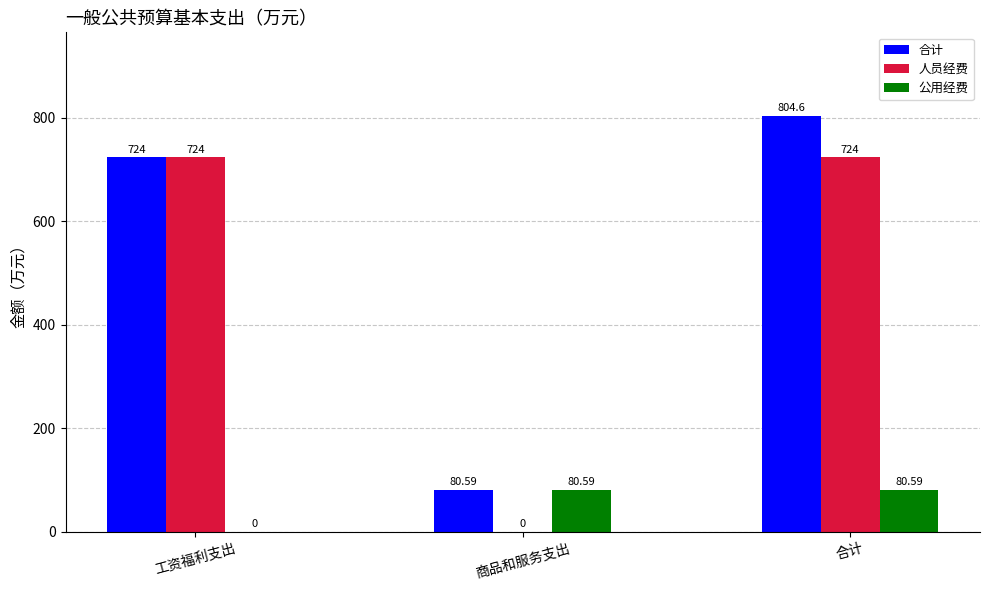

The value of 公用经费 at 工资福利支出 is 0.0. True or false?

True